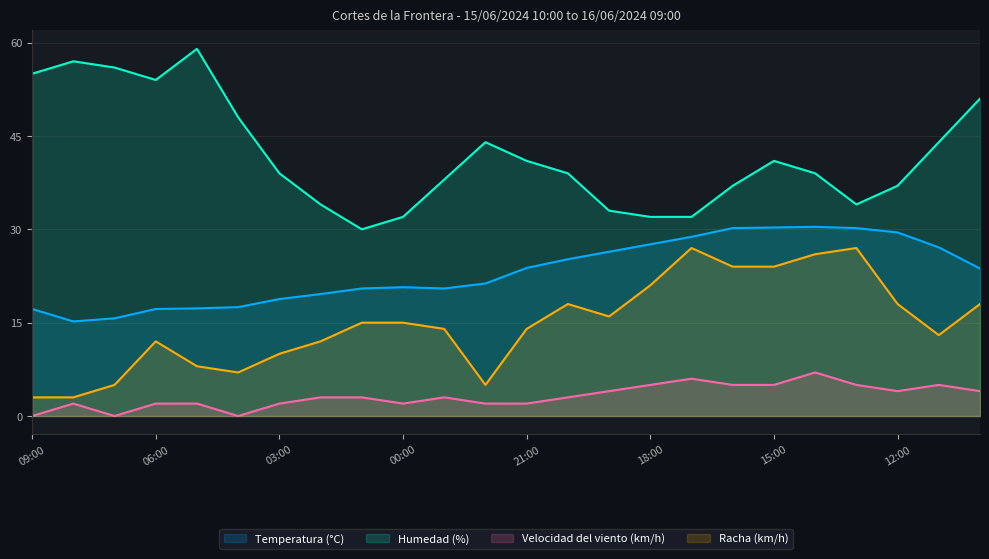

What position from the left is 01:00?

9